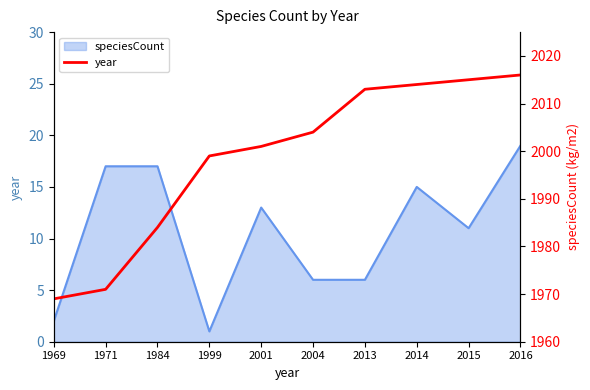

What is the value of the 2nd point from the left?

1971